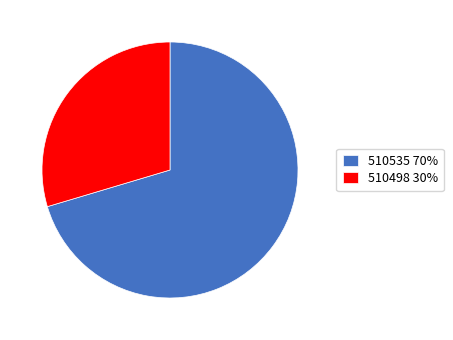

Count the number of slices in the pie.

2